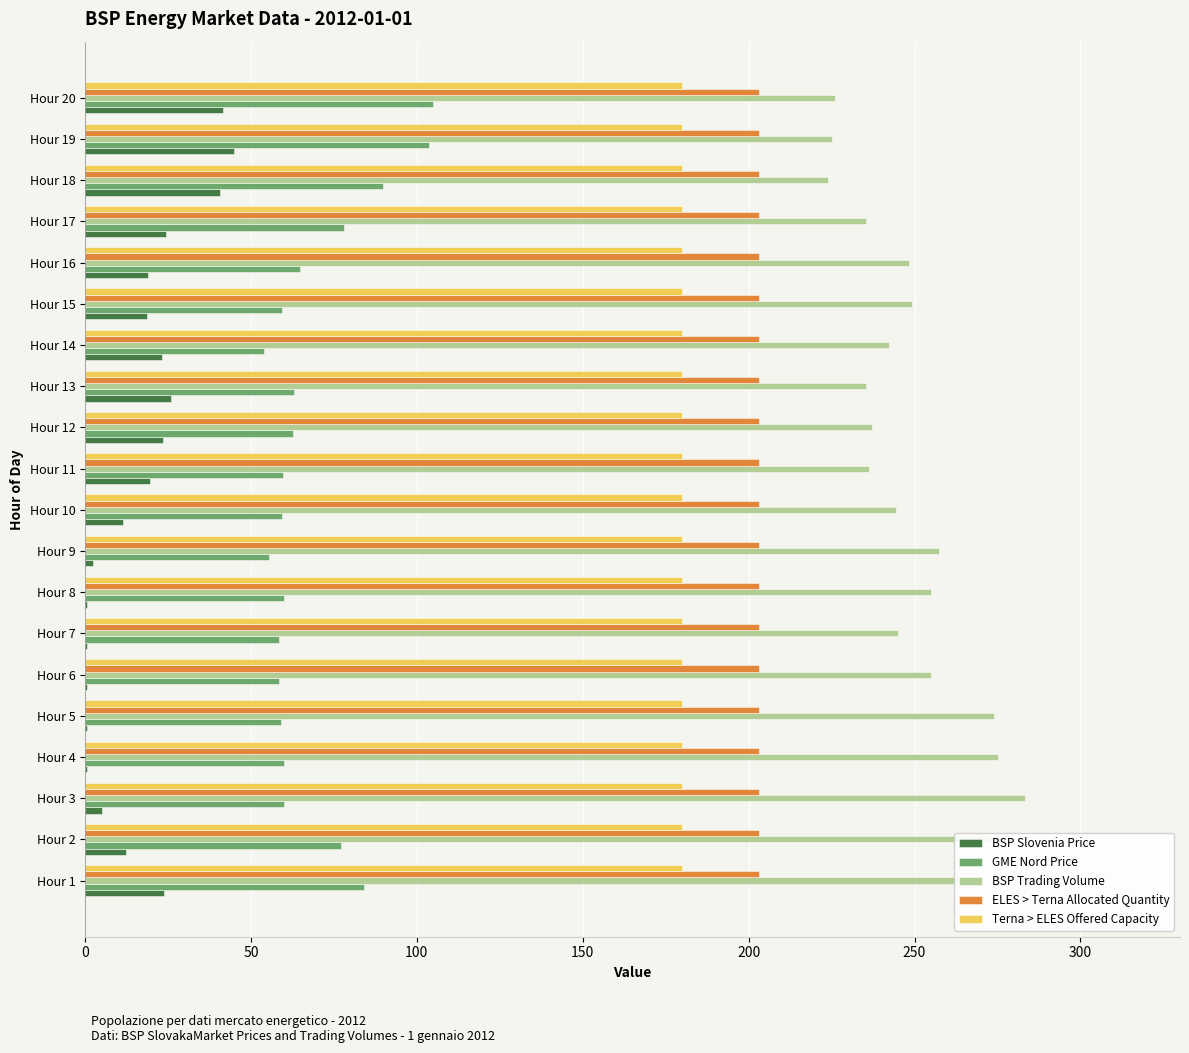

The value of GME Nord Price at Hour 8 is 60.0. True or false?

True